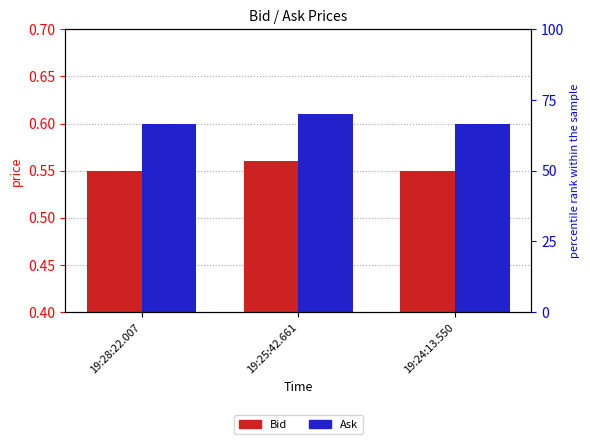

At which label does Bid reach its minimum?

19:28:22.007